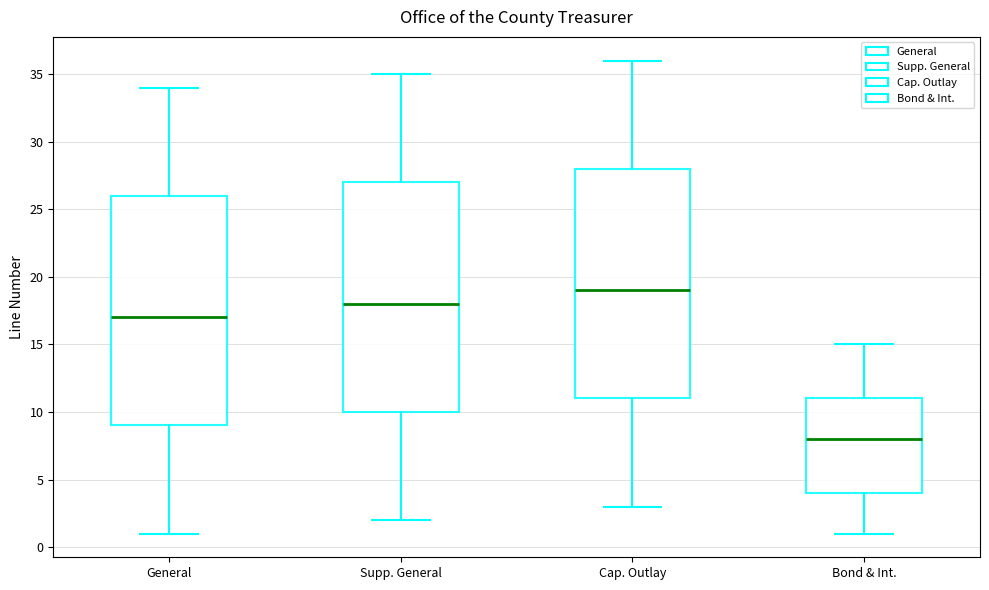

Which box has the lowest median line?

Bond & Int.